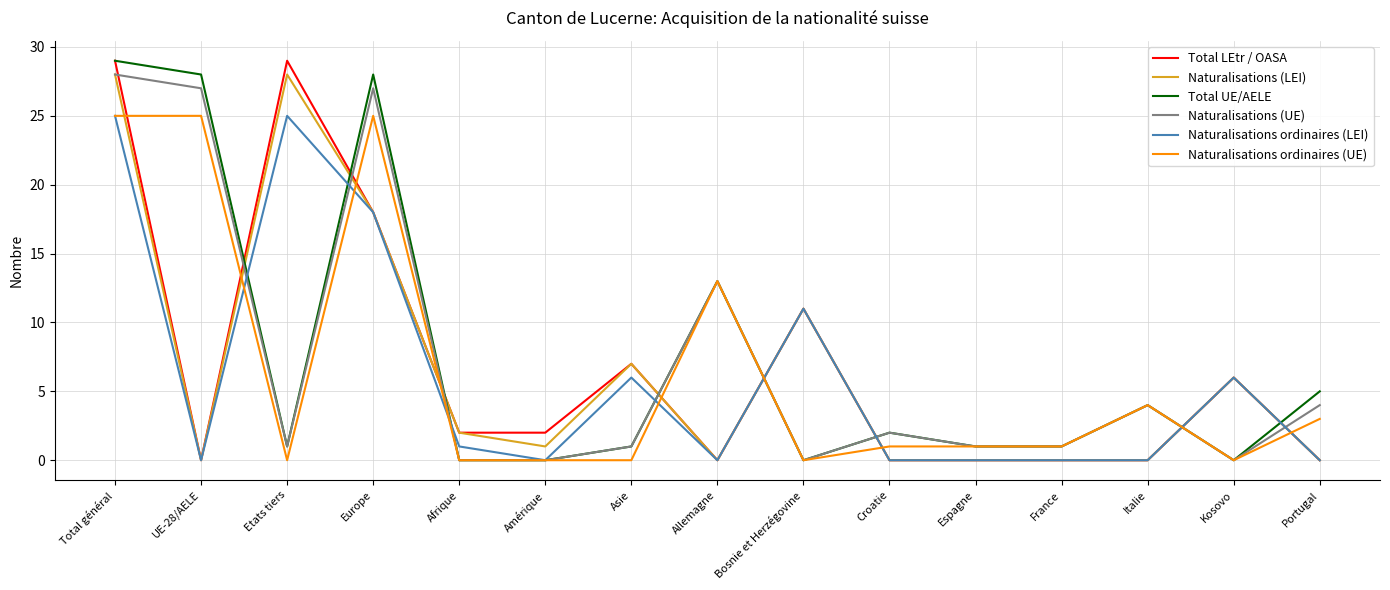

True or false: Naturalisations (LEI) and Naturalisations ordinaires (UE) intersect in this chart.

True